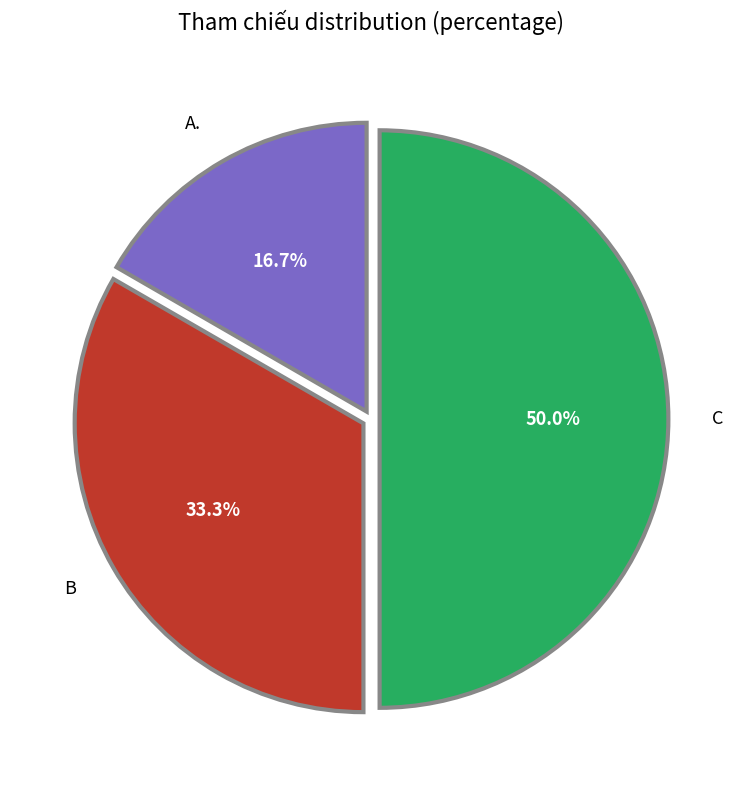

To the nearest percent, what is the difference between the B and C slice percentages?

17%